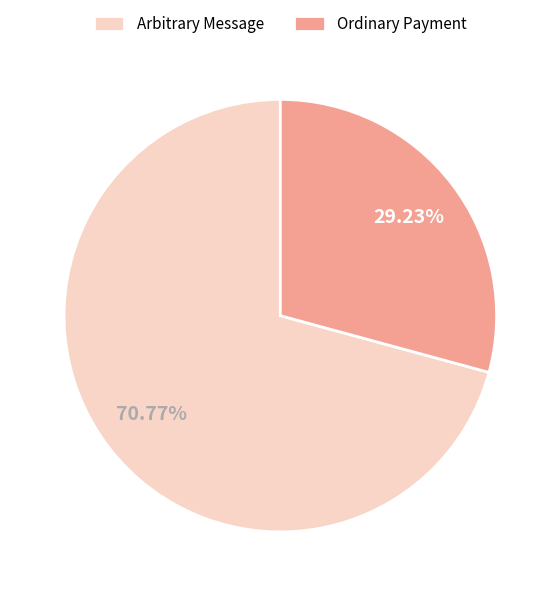

To the nearest percent, what is the combined percentage of Arbitrary Message and Ordinary Payment?

100%